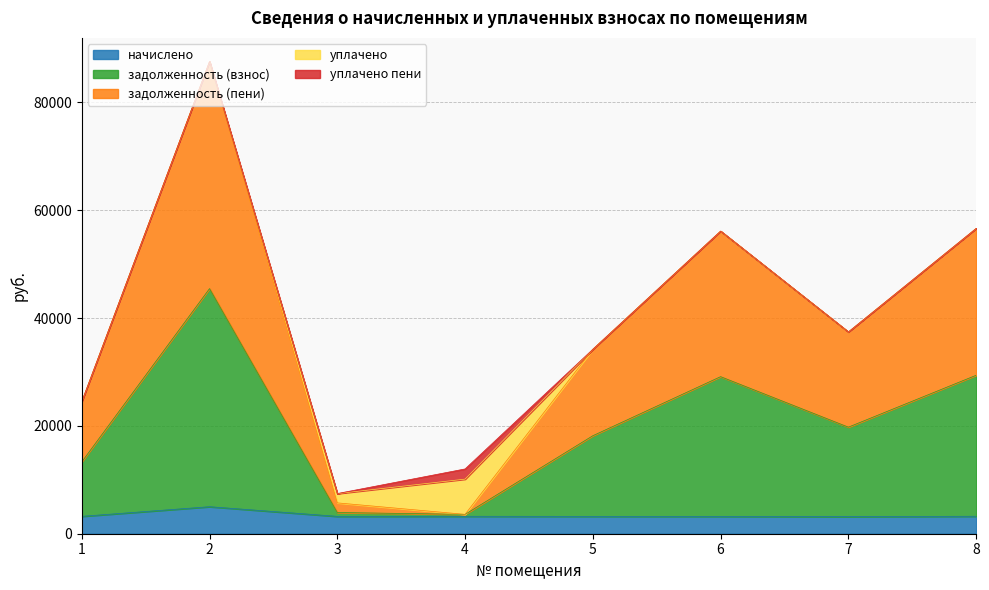

What is the highest value of the начислено series?

5011.2